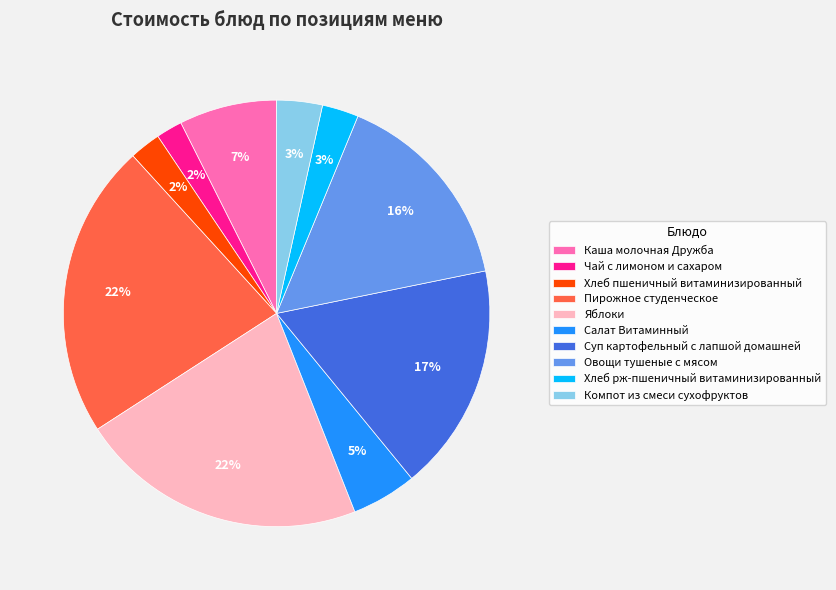

To the nearest percent, what is the combined percentage of Салат Витаминный and Суп картофельный с лапшой домашней?

22%